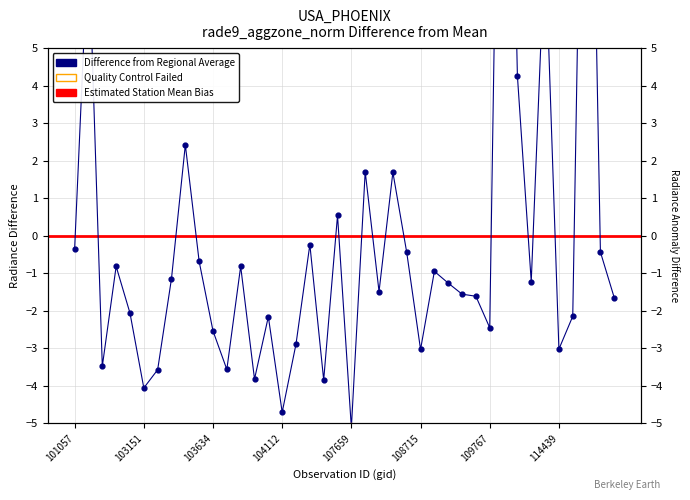

Between 121819 and 109767, which is larger?

121819